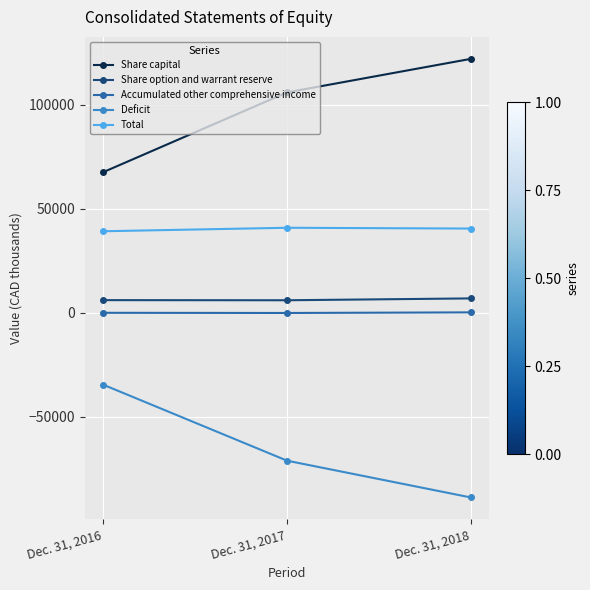

What is the maximum value shown in the chart?

121988